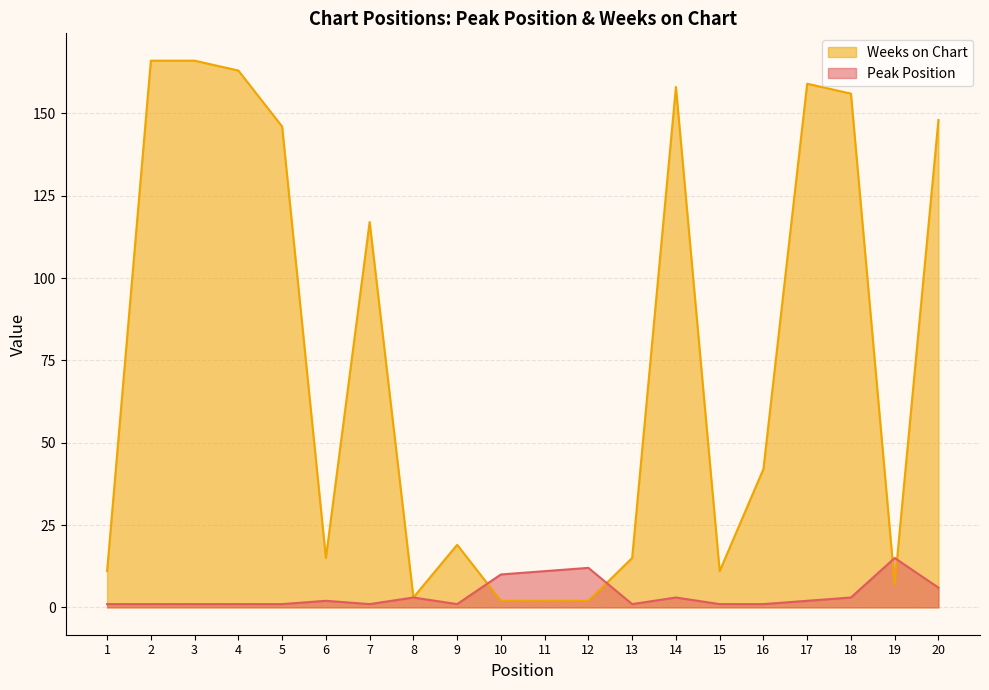

List the series in order of their overall mean, lowest first.

Peak Position, Weeks on Chart